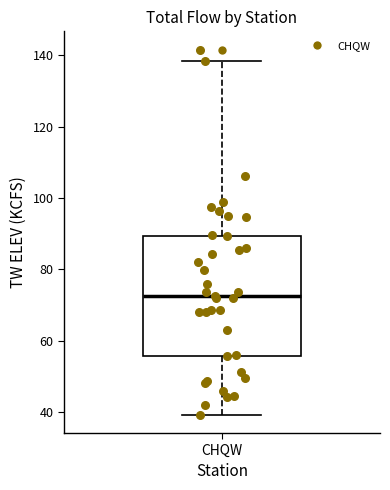

Read this box plot against the y-axis: the position of the median line, the range covered by the box, and the ends of both whiskers. The values are not printed on the chart, so give them approximately, as read against the axis.

median 72, box 56 to 90, whiskers 40 to 138